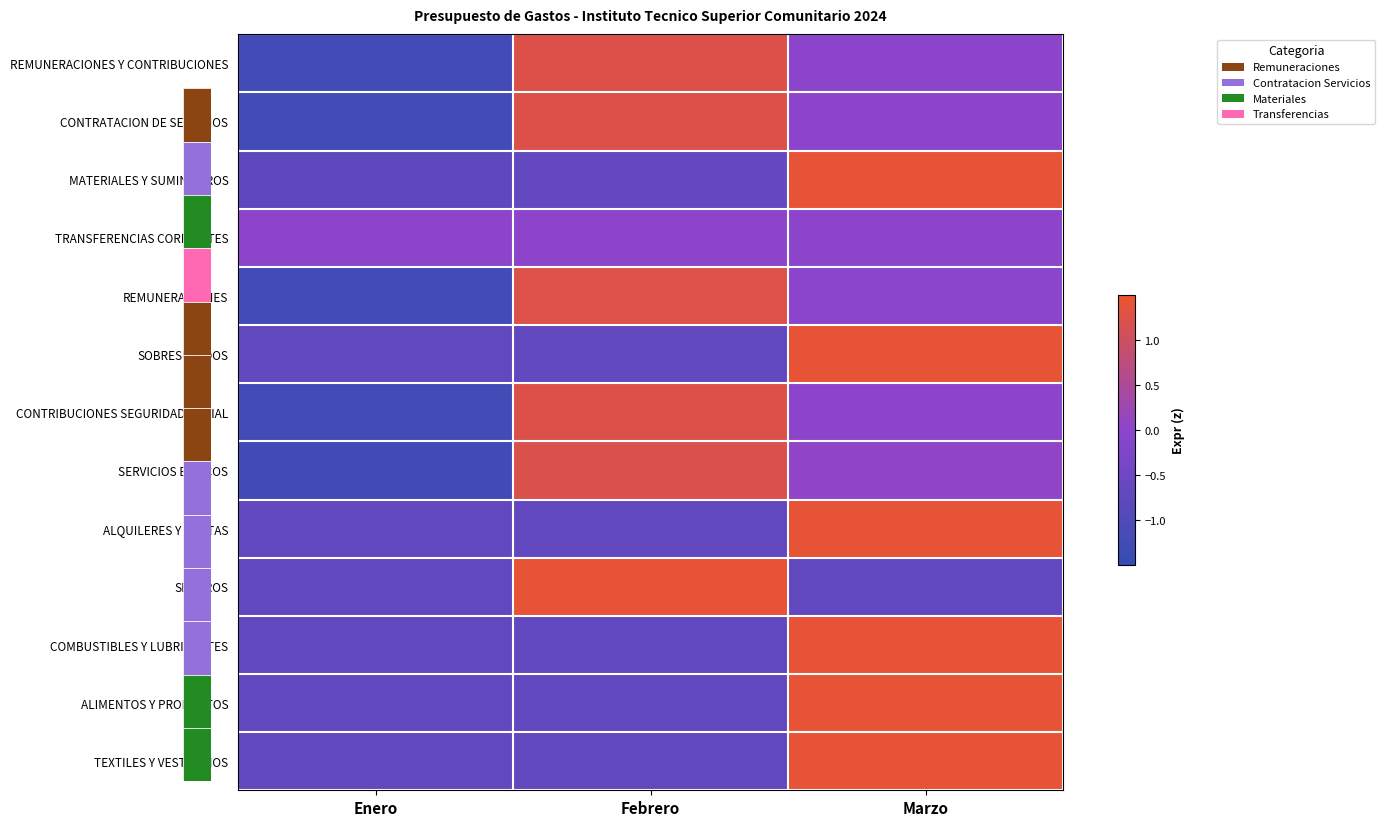

Reading left to right, list all the values displayed in this chart.

REMUNERACIONES Y CONTRIBUCIONES: Enero=-1.2	Febrero=1.2	Marzo=0.0
CONTRATACION DE SERVICIOS: Enero=-1.2	Febrero=1.2	Marzo=0.0
MATERIALES Y SUMINISTROS: Enero=-0.7	Febrero=-0.7	Marzo=1.4
TRANSFERENCIAS CORRIENTES: Enero=0.0	Febrero=0.0	Marzo=0.0
REMUNERACIONES: Enero=-1.2	Febrero=1.2	Marzo=-0.0
SOBRESUELDOS: Enero=-0.7	Febrero=-0.7	Marzo=1.4
CONTRIBUCIONES SEGURIDAD SOCIAL: Enero=-1.2	Febrero=1.2	Marzo=0.0
SERVICIOS BASICOS: Enero=-1.2	Febrero=1.2	Marzo=0.0
ALQUILERES Y RENTAS: Enero=-0.7	Febrero=-0.7	Marzo=1.4
SEGUROS: Enero=-0.7	Febrero=1.4	Marzo=-0.7
COMBUSTIBLES Y LUBRICANTES: Enero=-0.7	Febrero=-0.7	Marzo=1.4
ALIMENTOS Y PRODUCTOS: Enero=-0.7	Febrero=-0.7	Marzo=1.4
TEXTILES Y VESTUARIOS: Enero=-0.7	Febrero=-0.7	Marzo=1.4